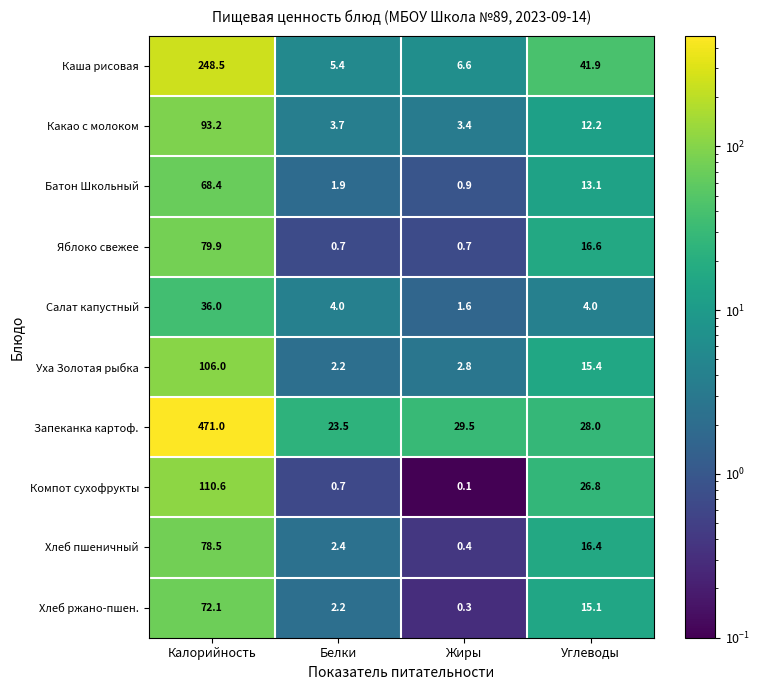

What is the spread (max minus min) of values at Калорийность?

435.0